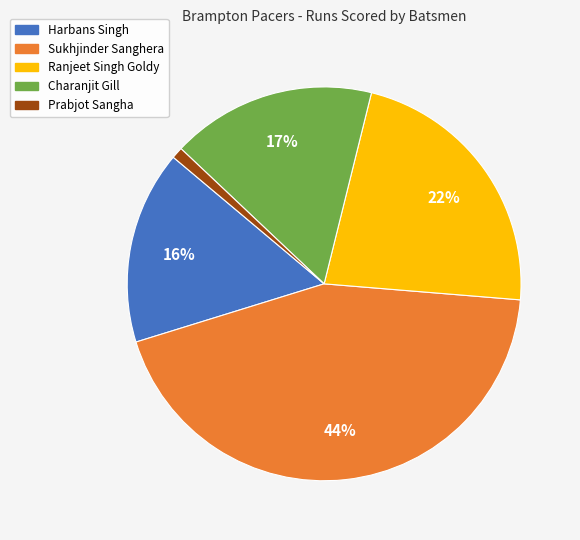

How many slices are in this pie chart?

5